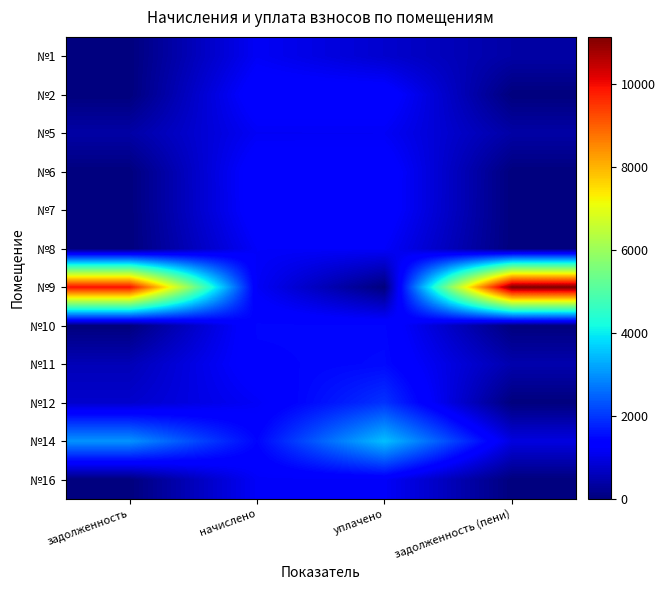

Reading right to left, transcribe all the data shown in this chart.

№1: задолженность (пени)=388.6	уплачено=777.2	начислено=1165.8	задолженность=0.0
№2: задолженность (пени)=0.0	уплачено=1426.1	начислено=1426.1	задолженность=0.0
№5: задолженность (пени)=389.1	уплачено=1171.4	начислено=1169.5	задолженность=391.1
№6: задолженность (пени)=0.0	уплачено=1418.7	начислено=1418.7	задолженность=0.0
№7: задолженность (пени)=0.0	уплачено=1407.8	начислено=1407.8	задолженность=0.0
№8: задолженность (пени)=0.0	уплачено=1220.8	начислено=1220.8	задолженность=0.0
№9: задолженность (пени)=11132.7	уплачено=0.0	начислено=1184.1	задолженность=9948.5
№10: задолженность (пени)=0.0	уплачено=1451.7	начислено=1451.7	задолженность=0.0
№11: задолженность (пени)=468.0	уплачено=1494.9	начислено=1404.1	задолженность=558.8
№12: задолженность (пени)=0.0	уплачено=1952.5	начислено=1187.8	задолженность=764.8
№14: задолженность (пени)=958.0	уплачено=3495.5	начислено=1437.1	задолженность=3016.5
№16: задолженность (пени)=0.0	уплачено=1195.1	начислено=1195.1	задолженность=0.0